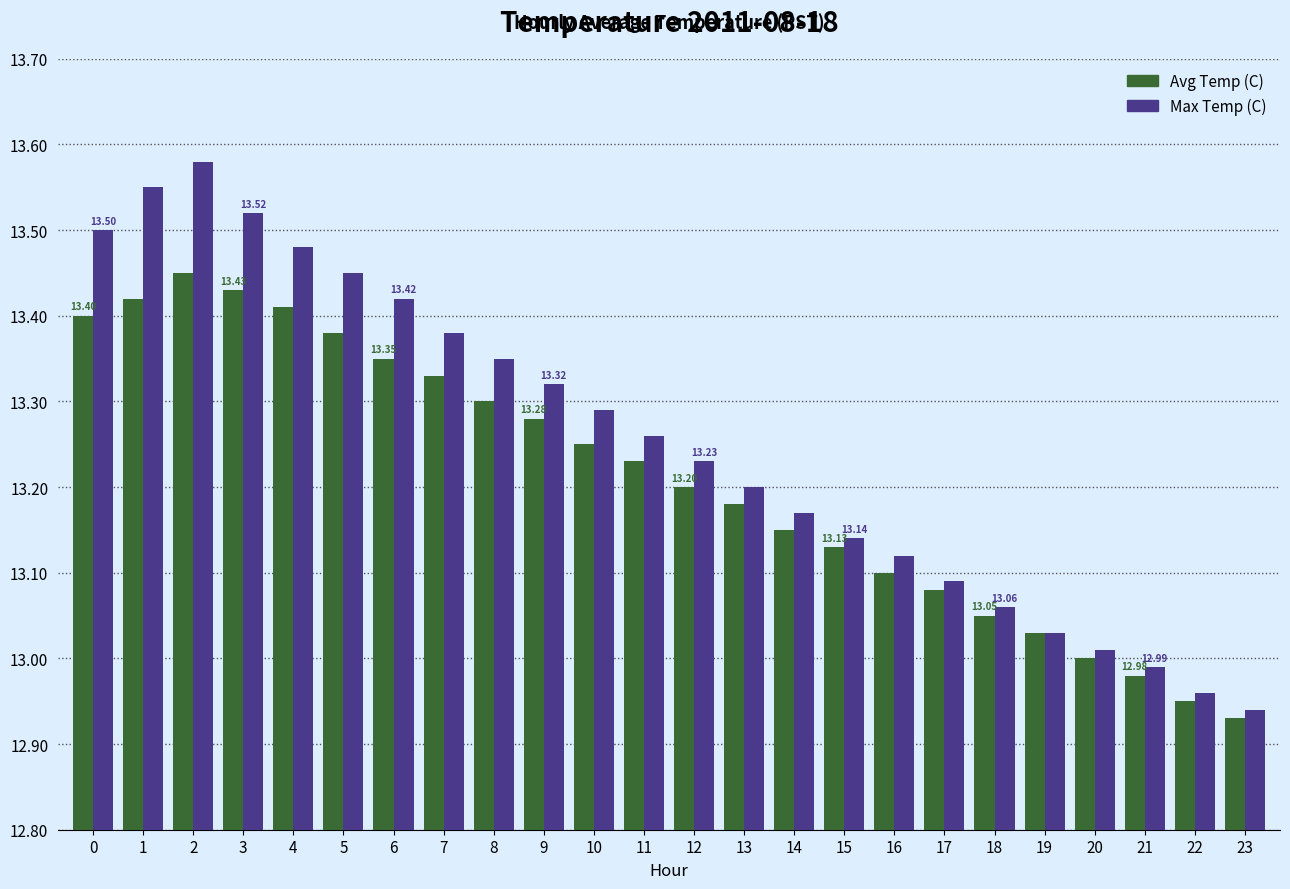

What are all the series names shown in the legend?

Avg Temp (C), Max Temp (C)